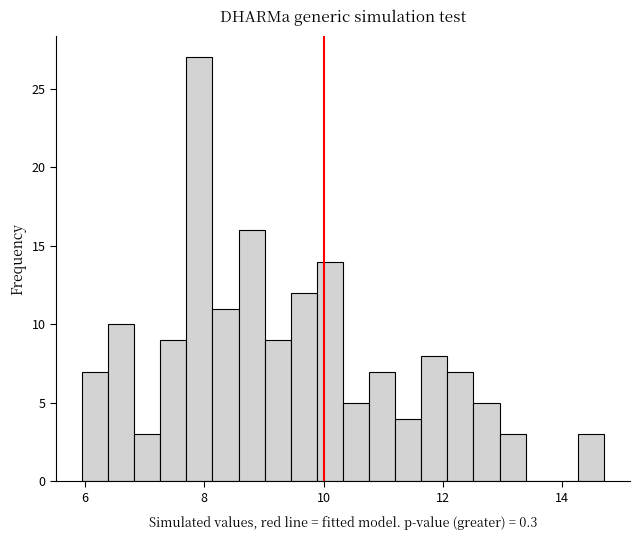

Around what value on the x-axis is the tallest bar? Give the approximate position of its centre, as read against the axis.

8.0